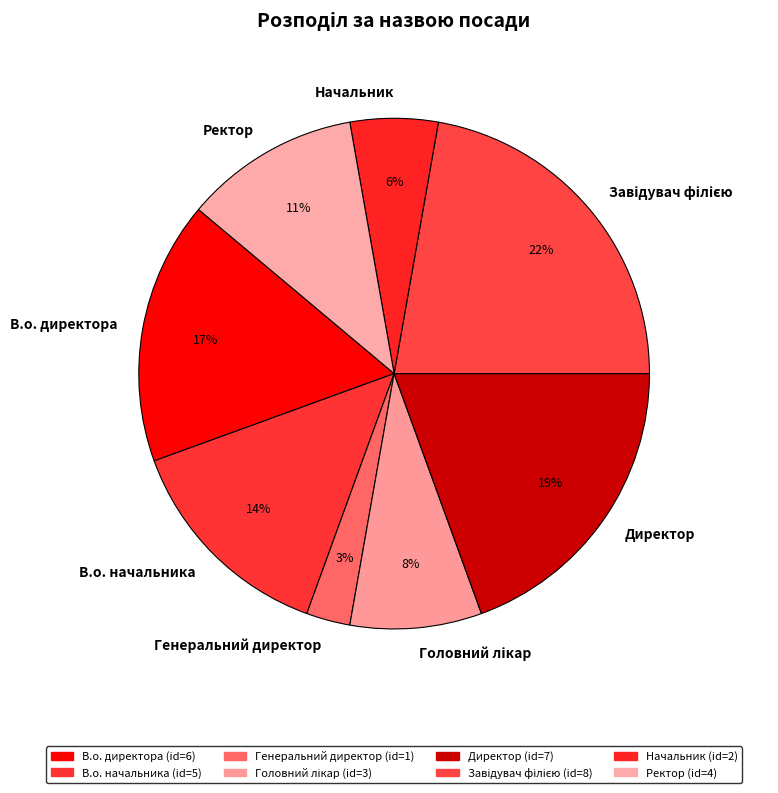

To the nearest percent, what percentage of the pie is Директор?

19%